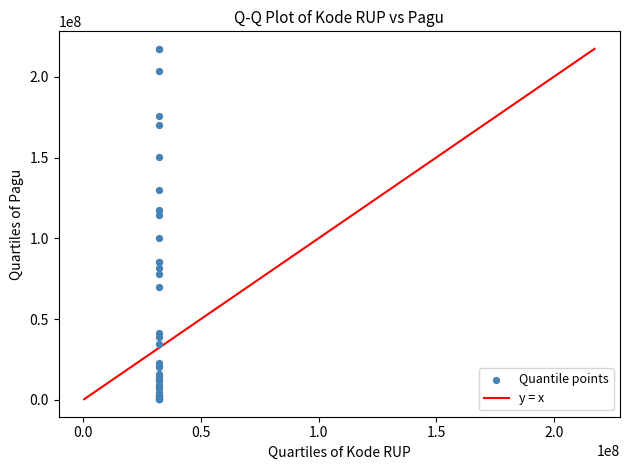

What Y value in the scatter plot is closest to 108830000?

114296000.0